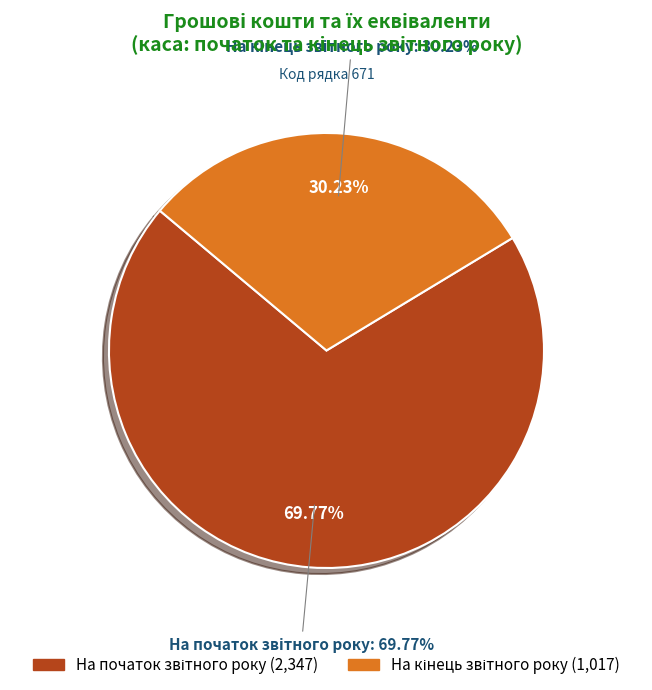

Is the sum of На початок звітного року and На кінець звітного року greater than half?

Yes